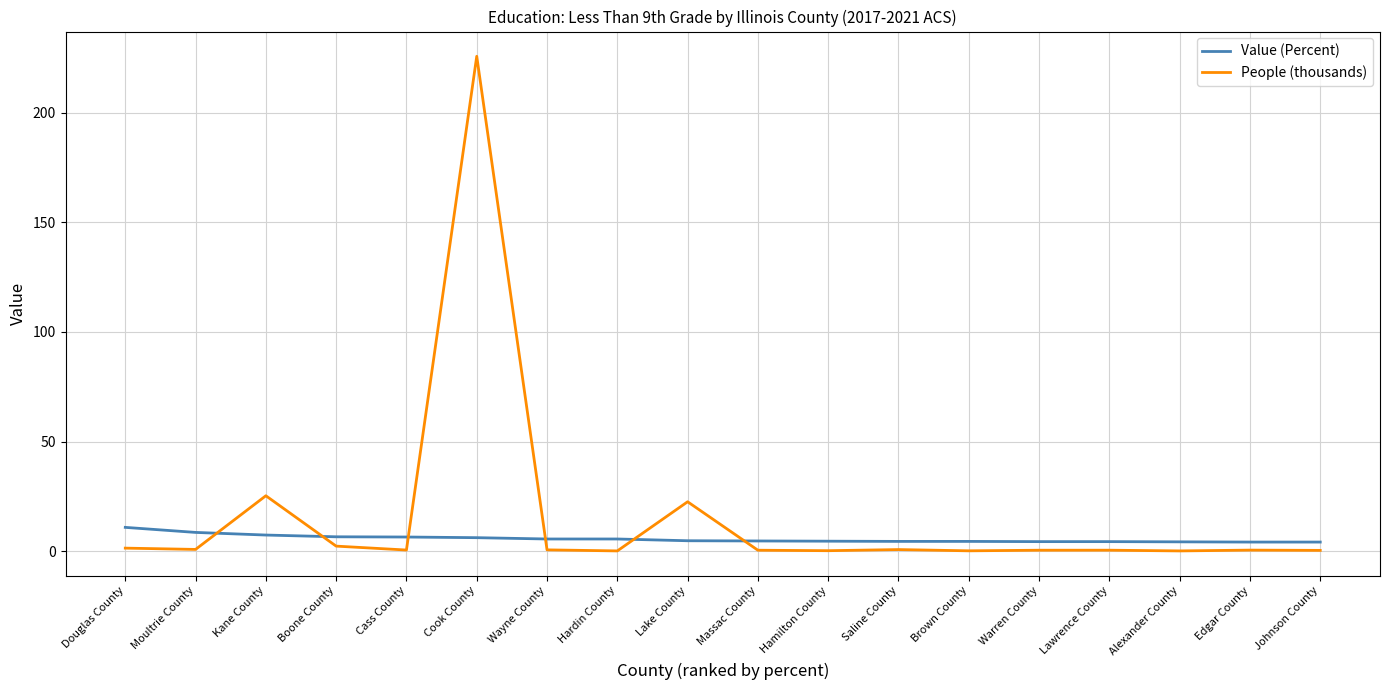

Which series has the largest total across all categories?

People (thousands)